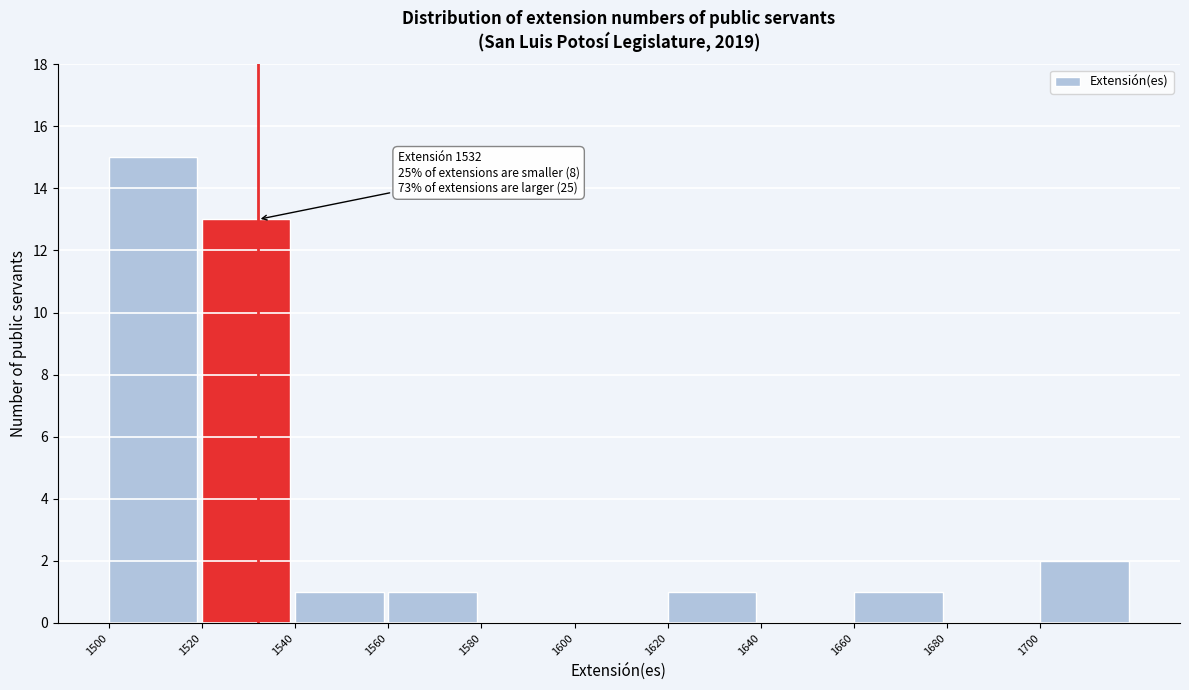

Which range on the x-axis has the tallest bar?

1500 to 1520